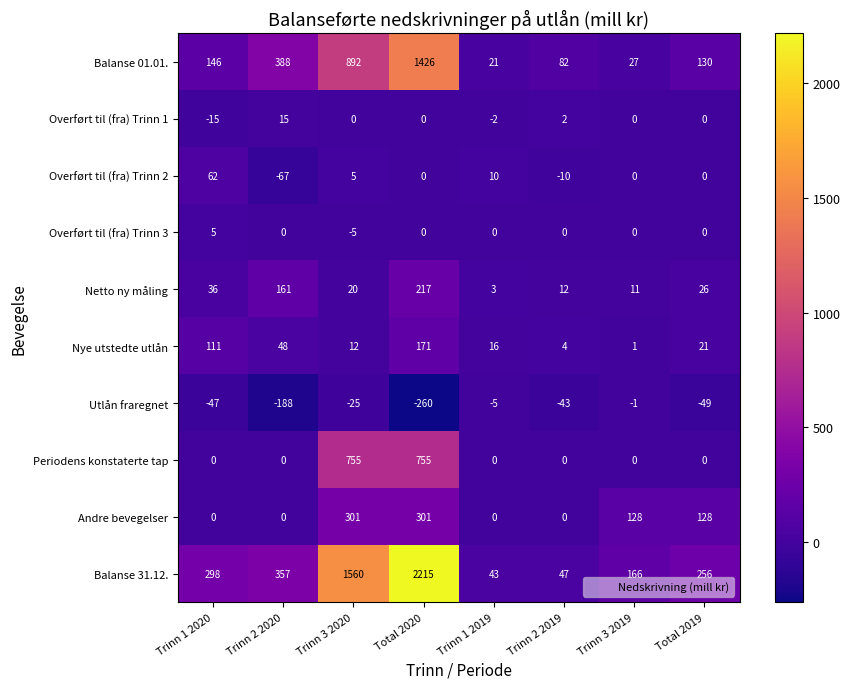

What is the sum of the Nye utstedte utlån values at Trinn 1 2020 and Total 2020?

282